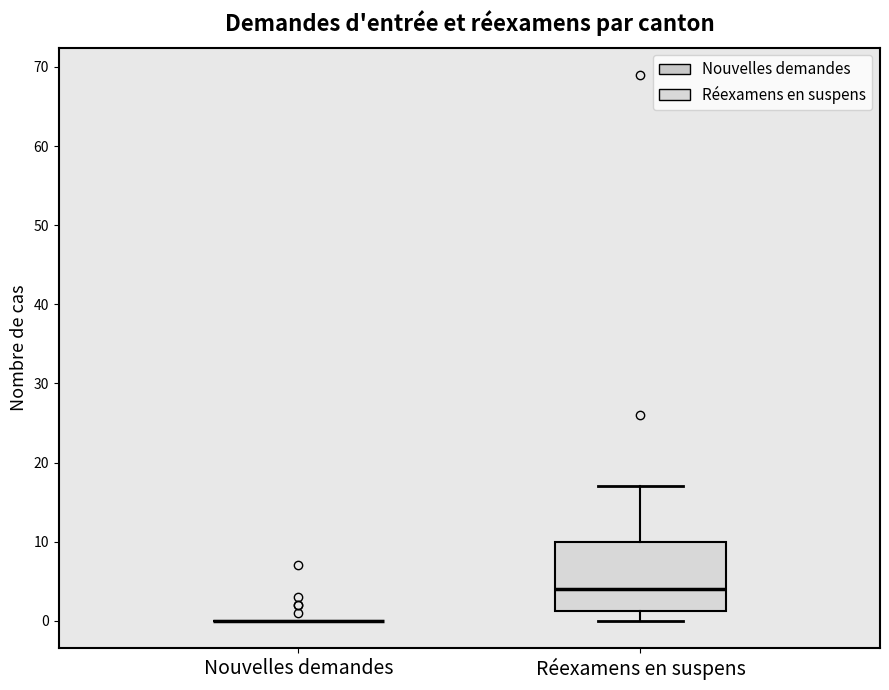

Comparing the boxes themselves (not the whiskers), which one is the tallest?

Réexamens en suspens